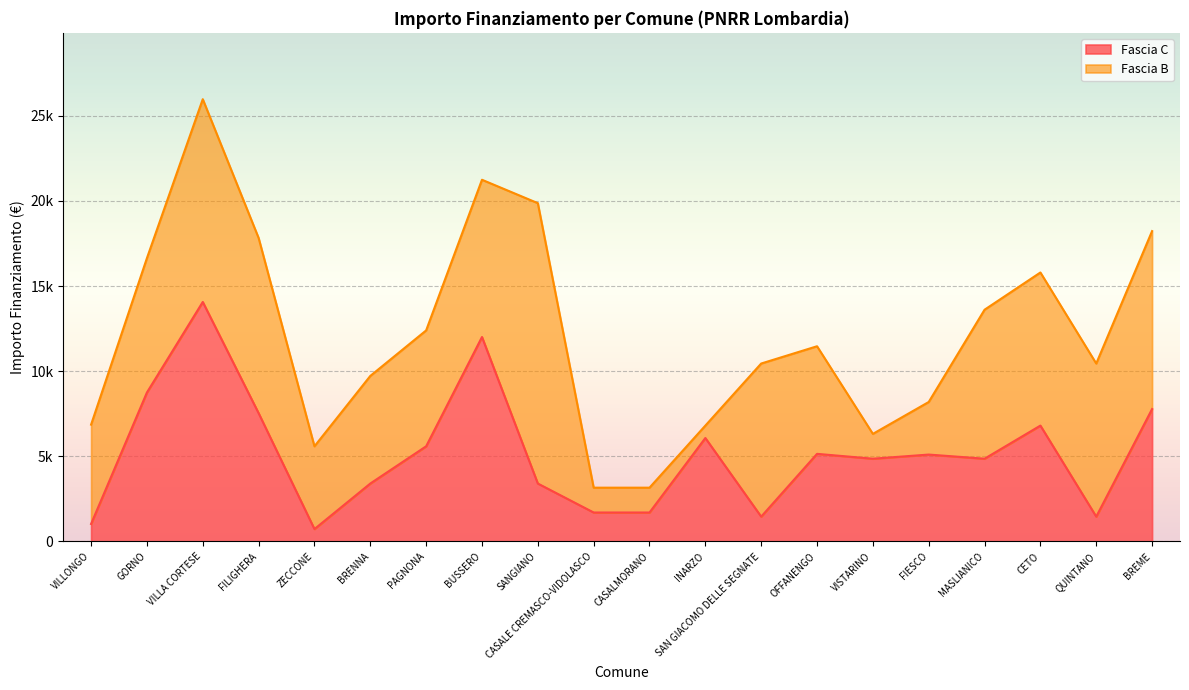

How many data points does each series have?

20